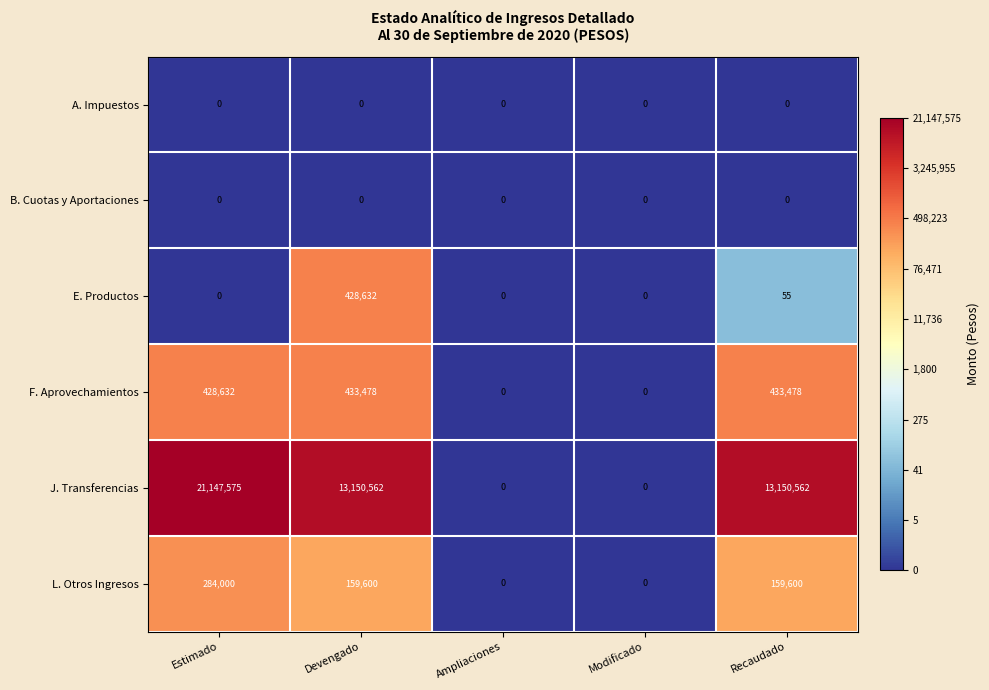

Count the number of categories in the chart.

5